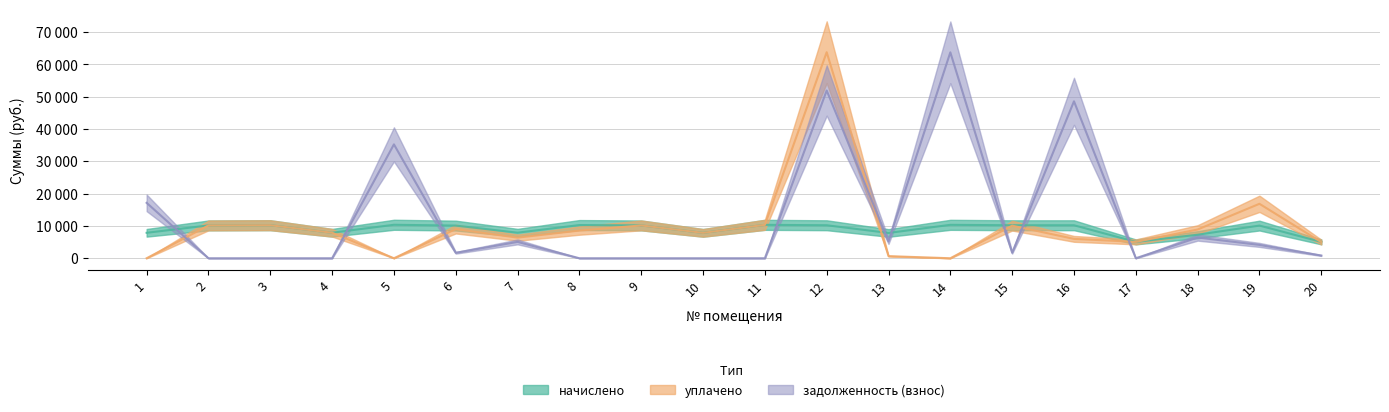

Rank the series by their average value, from lowest to highest.

начислено, уплачено, задолженность (взнос)